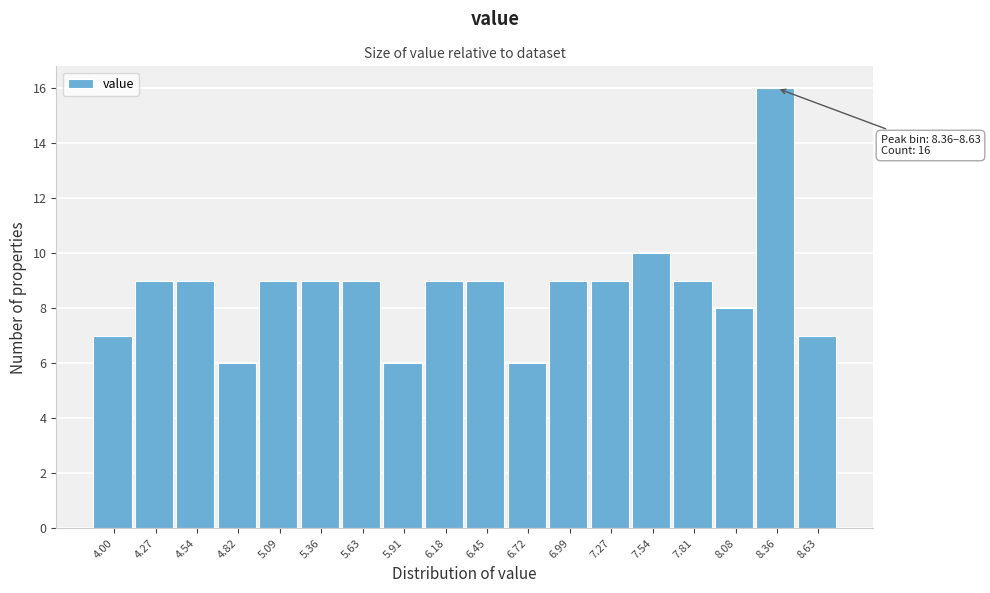

Reading right to left, what are all the values shown in this chart?

8.63=7	8.36=16	8.08=8	7.81=9	7.54=10	7.27=9	6.99=9	6.72=6	6.45=9	6.18=9	5.91=6	5.63=9	5.36=9	5.09=9	4.82=6	4.54=9	4.27=9	4.00=7